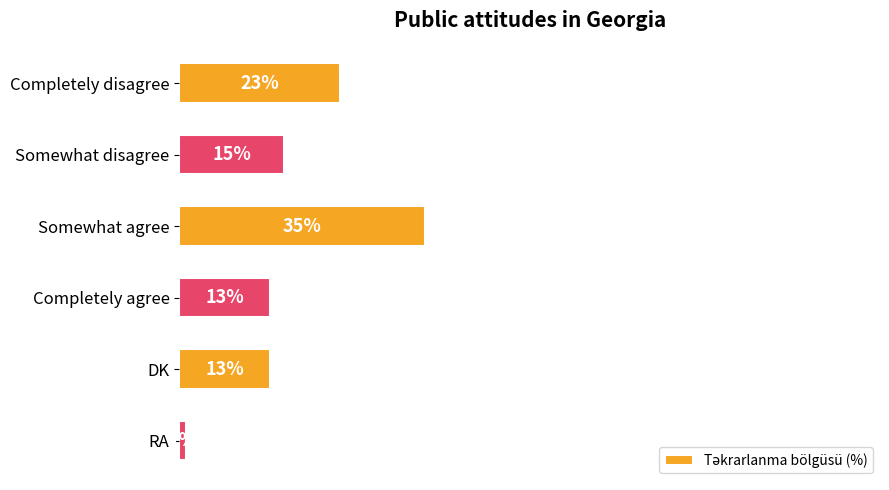

At which category does the chart reach its minimum across all series?

RA